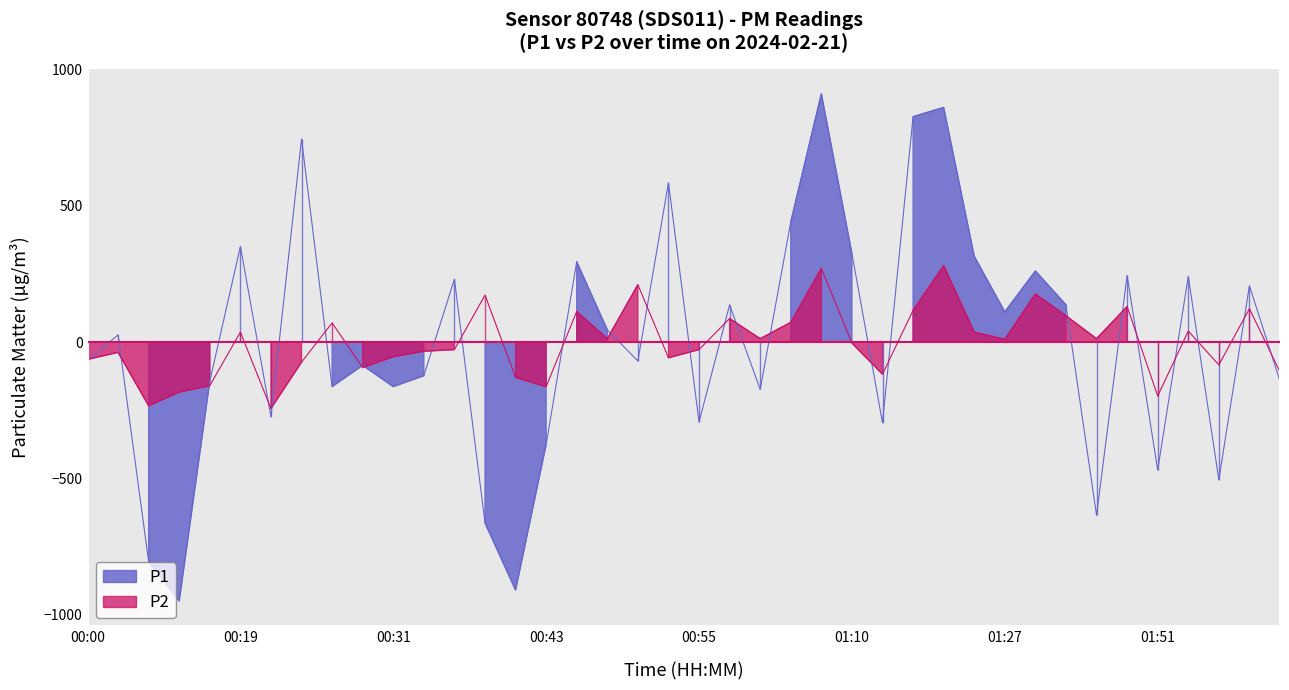

What is the maximum value for P2?

280.8